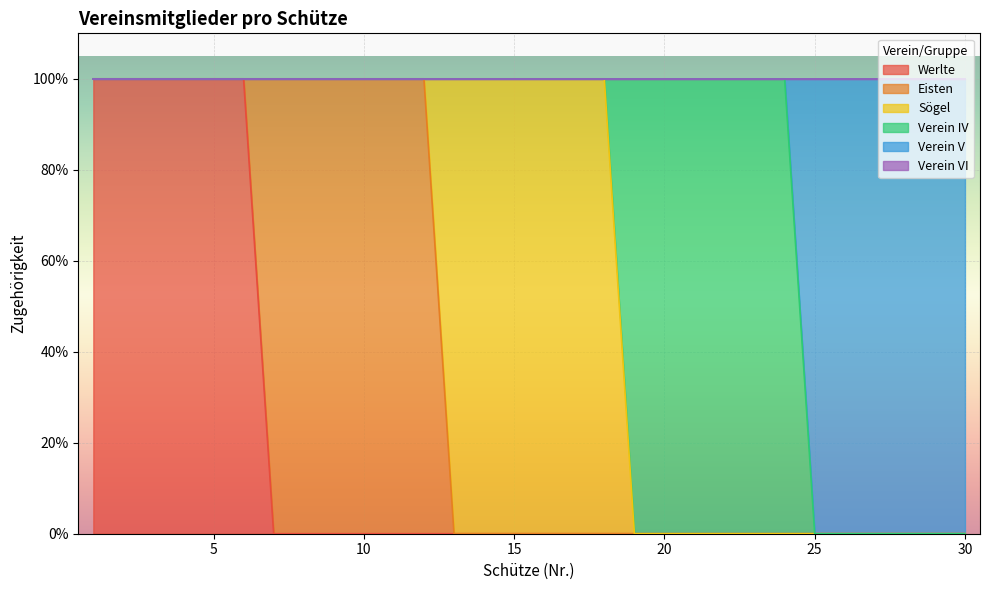

Which category has the highest value in the Verein IV series?

19